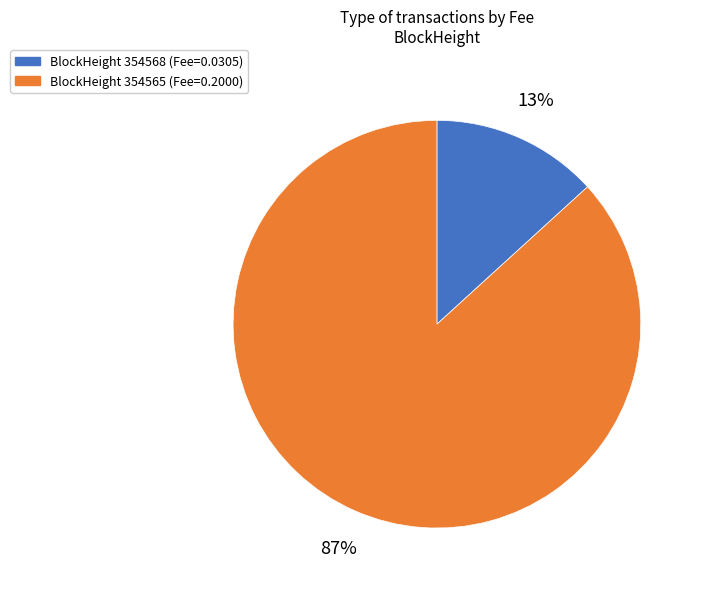

Is there a majority slice in this chart?

Yes